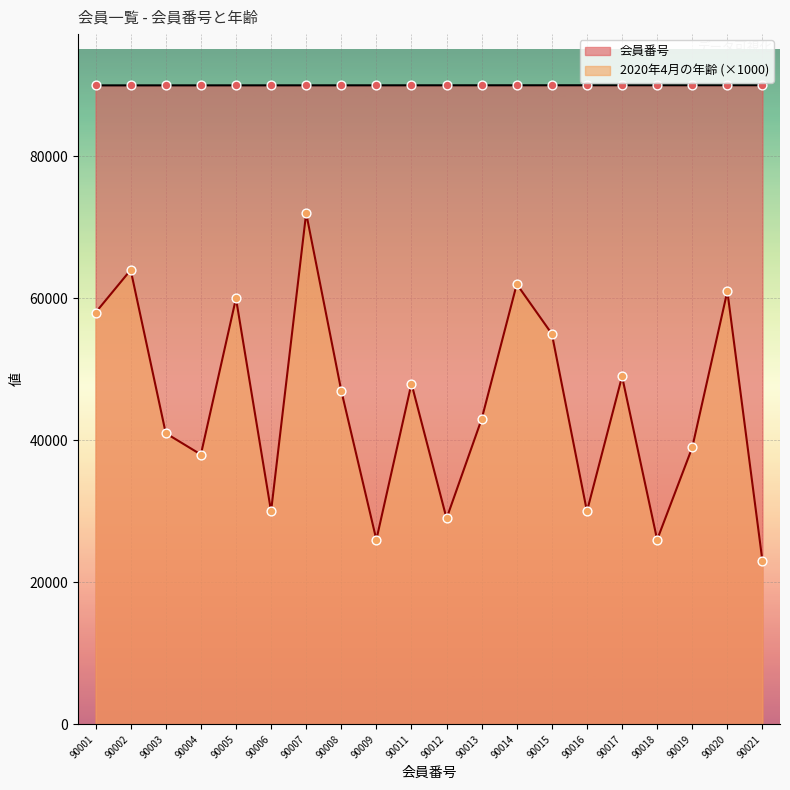

Which series has the largest Y range (max minus min)?

2020年4月の年齢